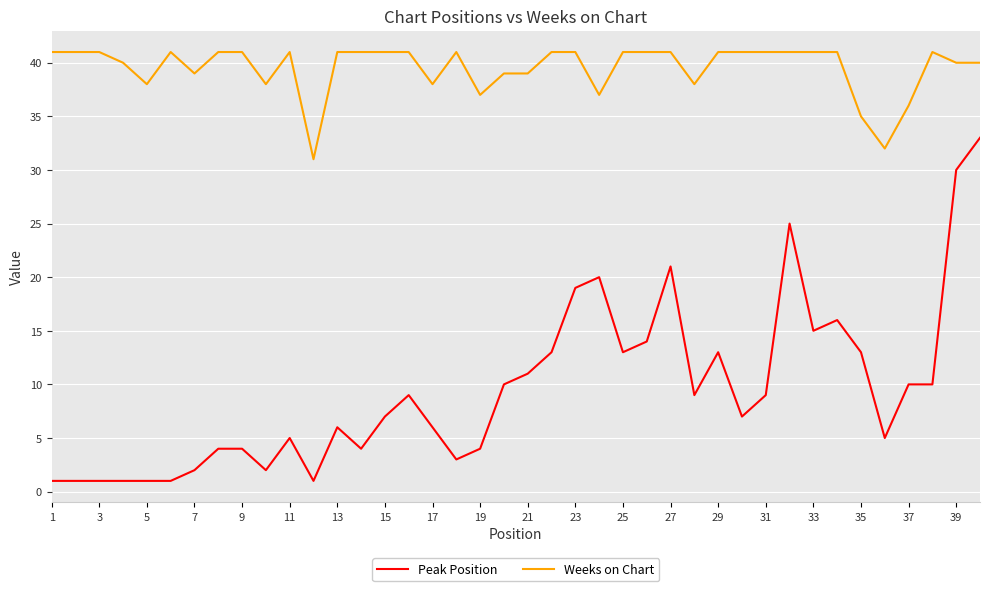

What is the minimum value for Weeks on Chart?

31